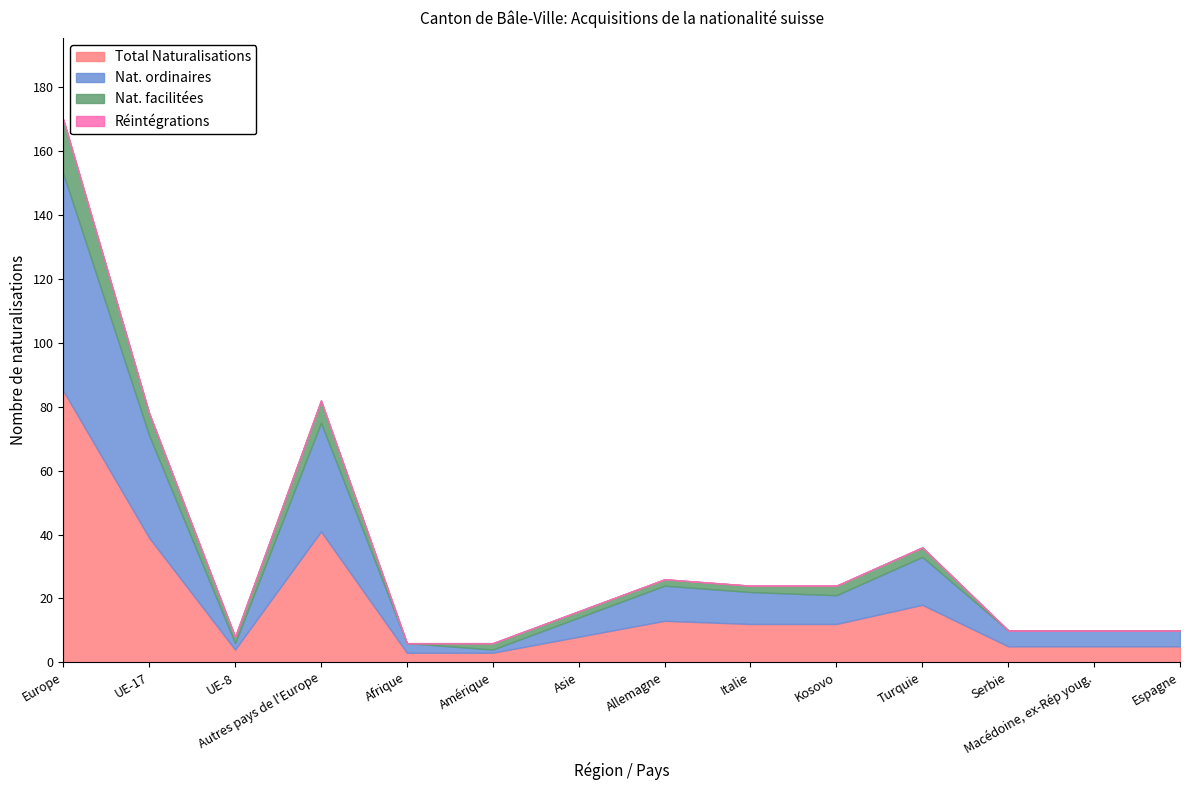

What position from the left is Macédoine, ex-Rép youg.?

13